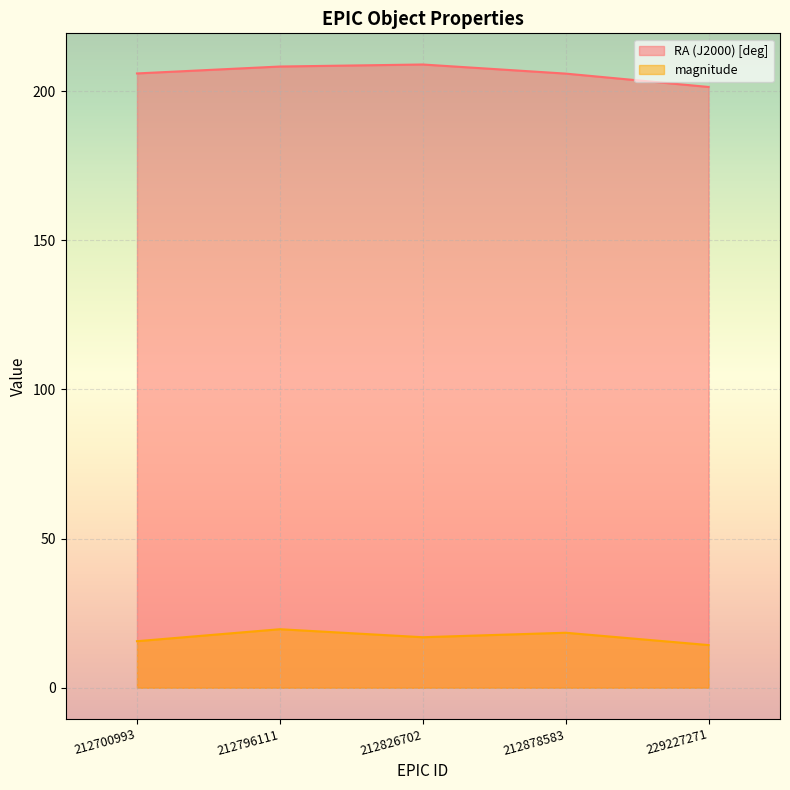

Between 212826702 and 229227271, which series saw the biggest shift?

RA (J2000) [deg]